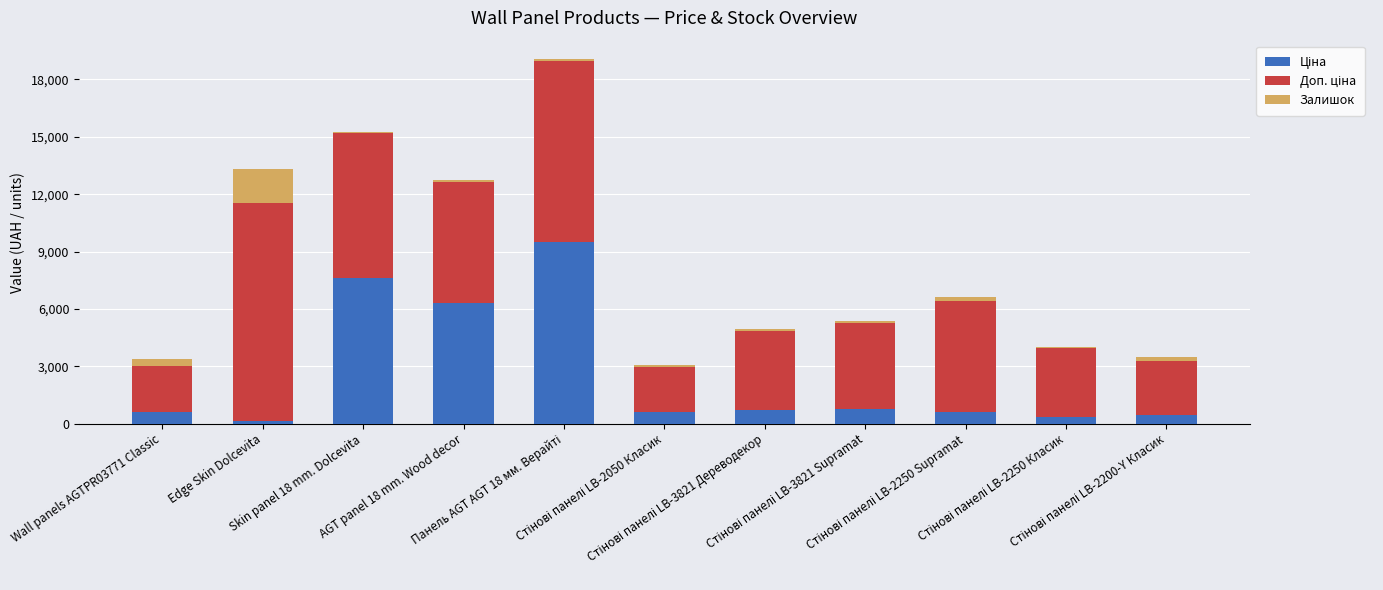

What is the sum of all Залишок values?

3320.0